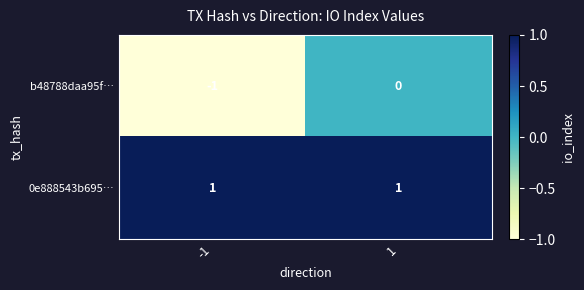

Is the value of 0e888543b695… at -1 greater than the value of b48788daa95f… at -1?

Yes